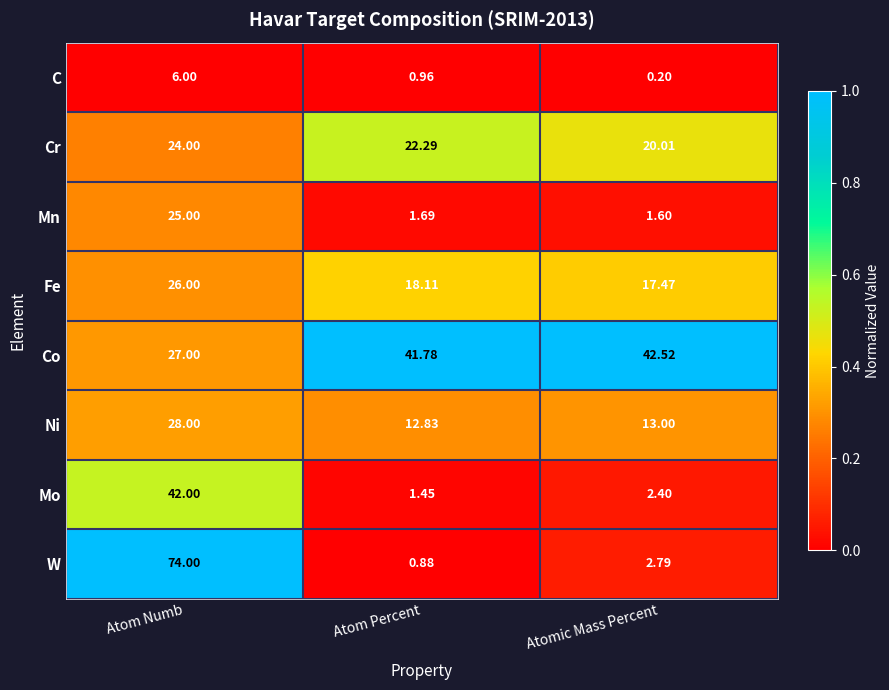

Which category has the highest value across all series?

Atom Numb